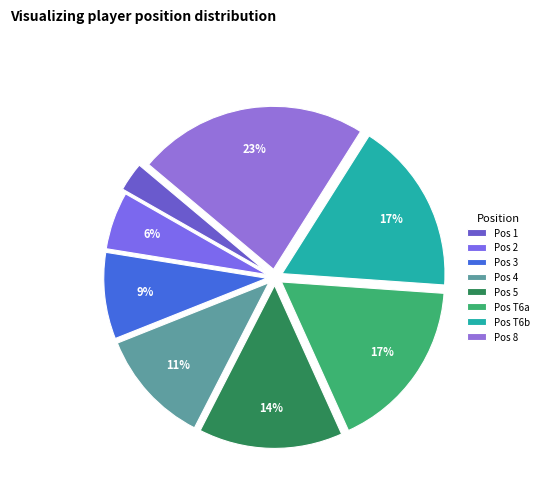

To the nearest percent, what is the average slice percentage?

12%